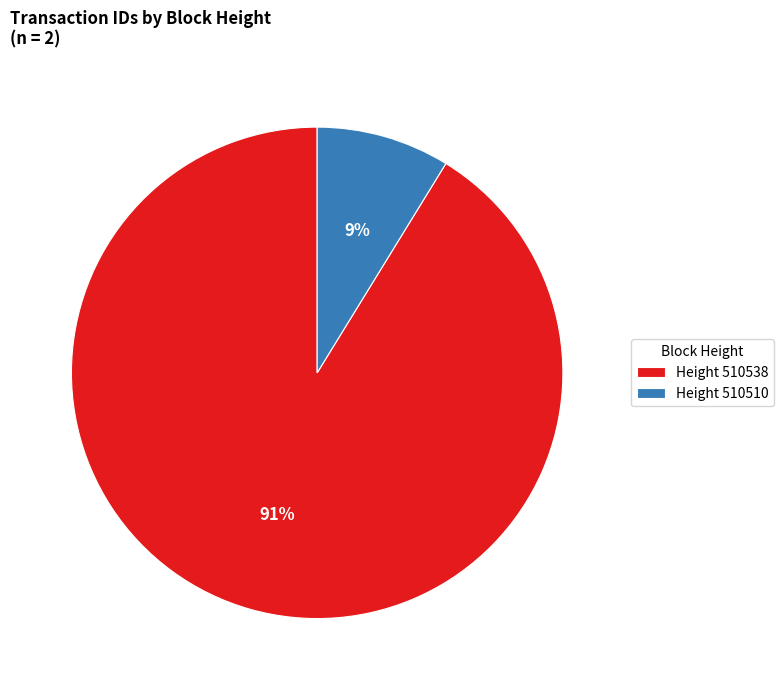

Is there a majority slice in this chart?

Yes